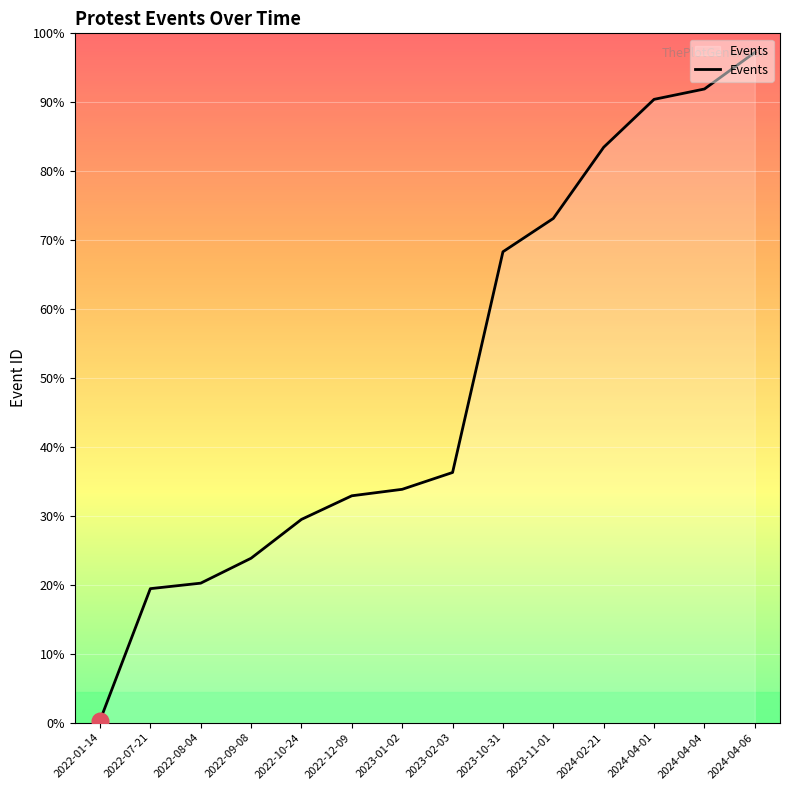

What is the label of the 13th point from the right?

2022-07-21